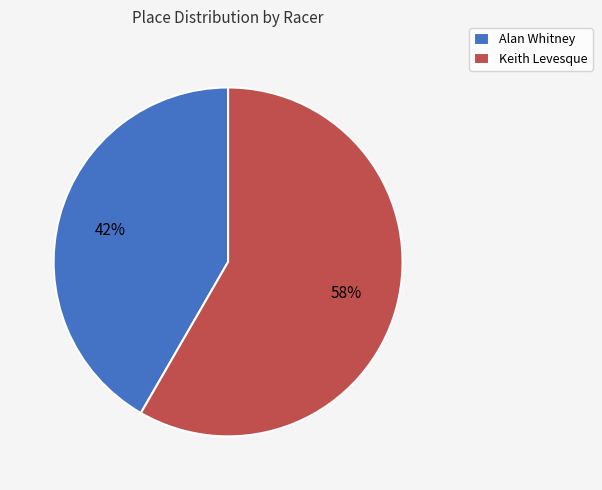

To the nearest percent, what is the average slice percentage?

50%